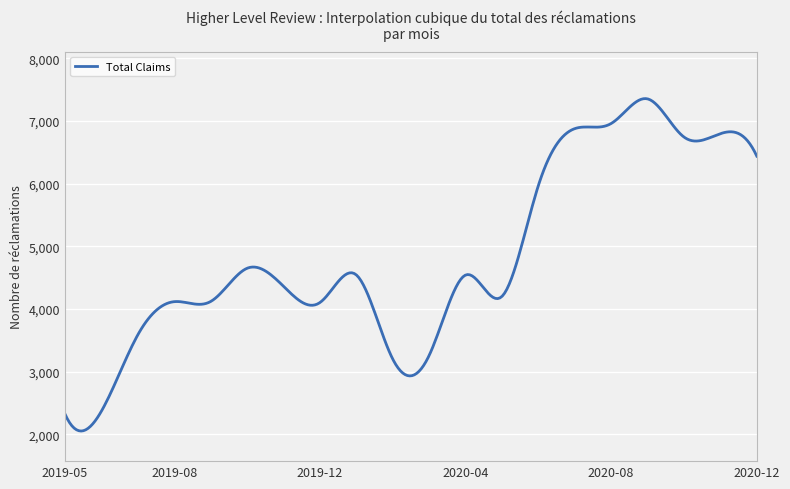

What is the smallest value displayed?

2052.6